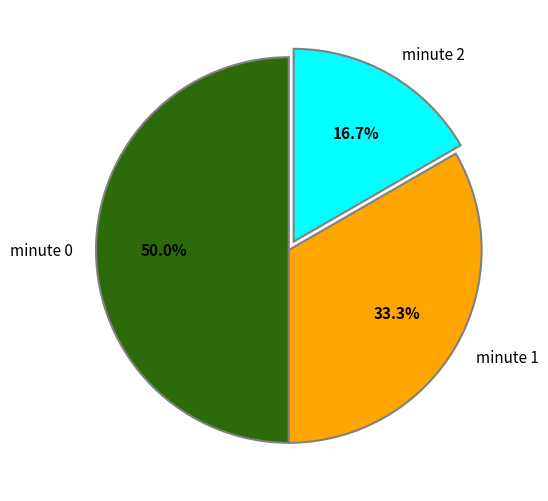

Between minute 2 and minute 1, which is larger?

minute 1